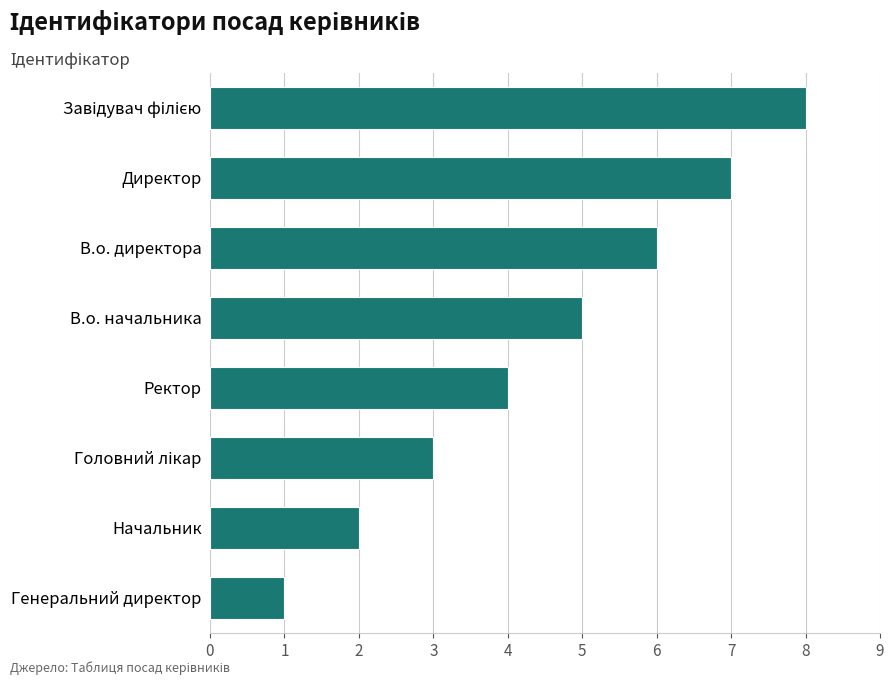

Which has a higher value, В.о. начальника or В.о. директора?

В.о. директора